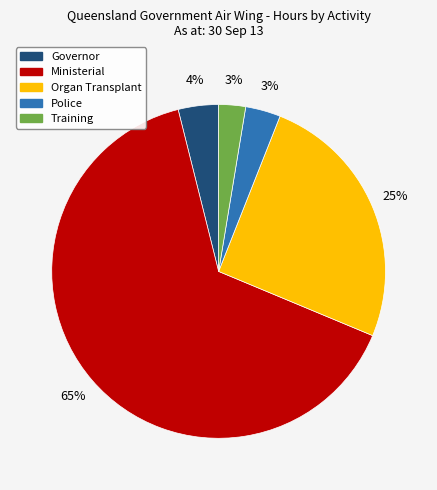

True or false: Police accounts for 3% of the total.

True